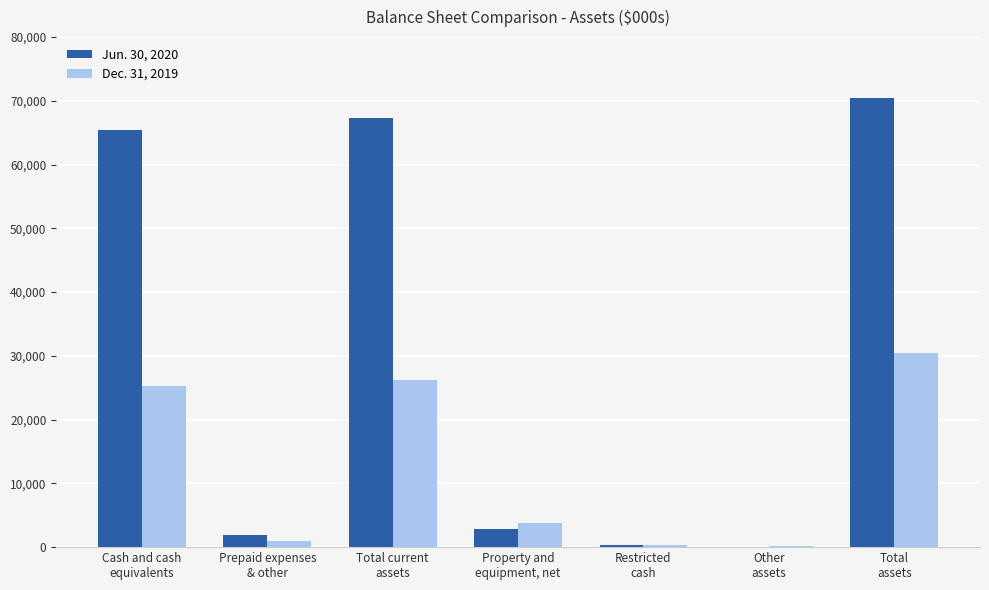

What is the total value across all series at Property and
equipment, net?

6580